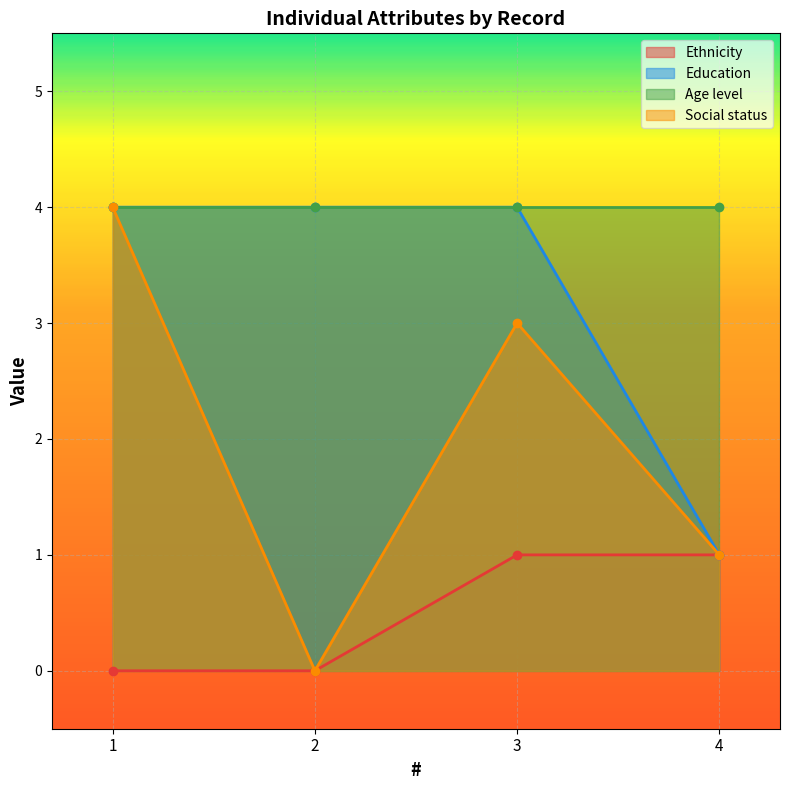

What is the value of the Social status point at the 4th from the left?

1